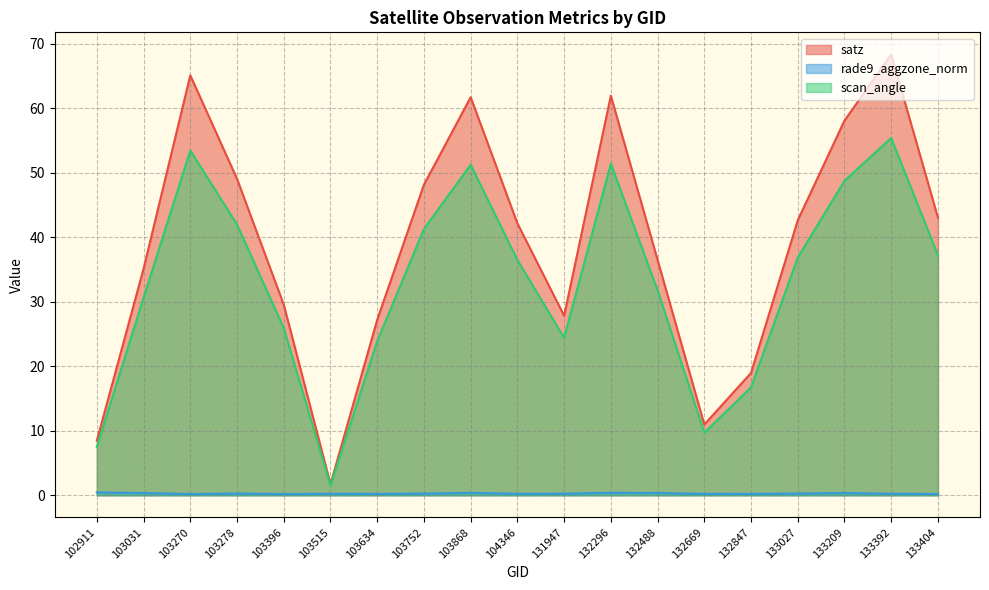

True or false: scan_angle and rade9_aggzone_norm intersect in this chart.

False